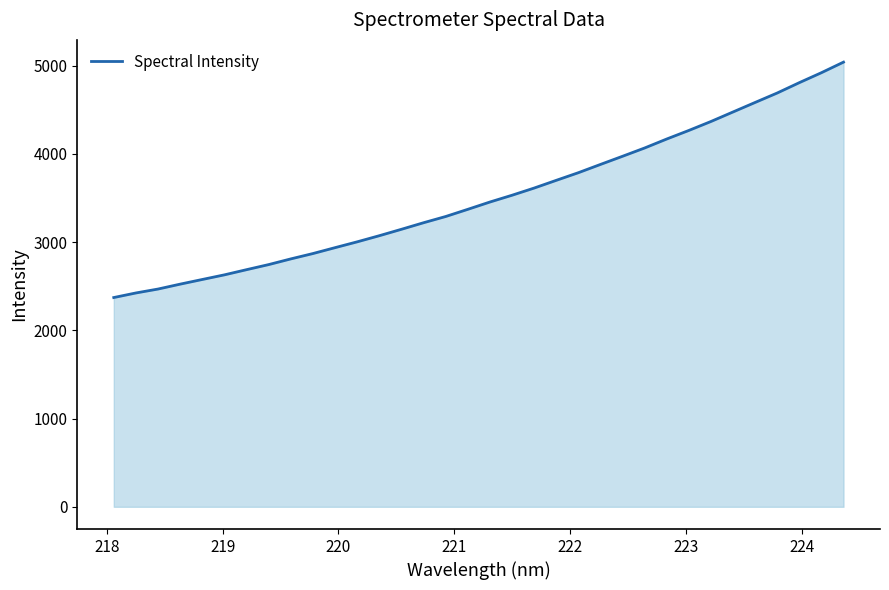

What is the greatest value displayed?

5038.5